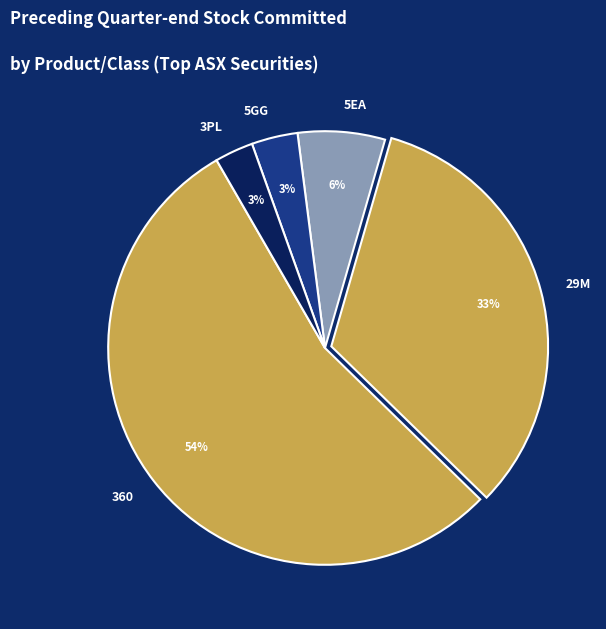

Is 360 the majority of the pie?

Yes